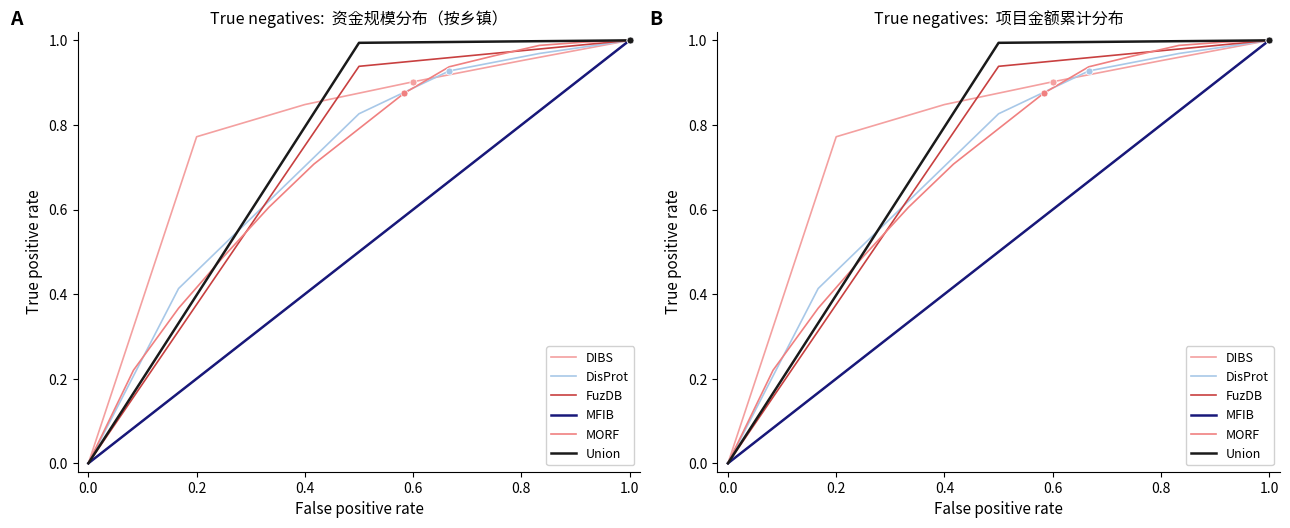

Which series changed the most between 0 and 5?

MORF